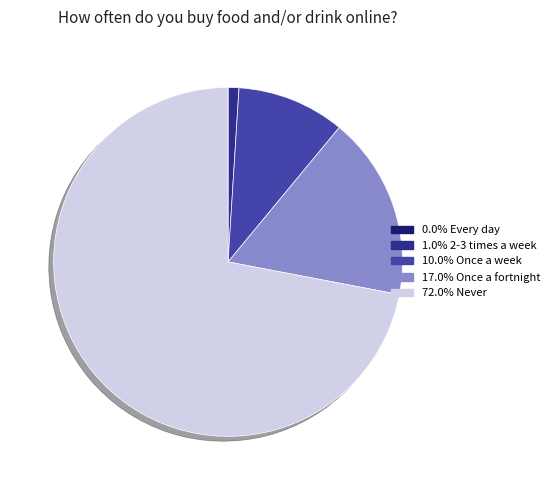

Is there a majority slice in this chart?

Yes